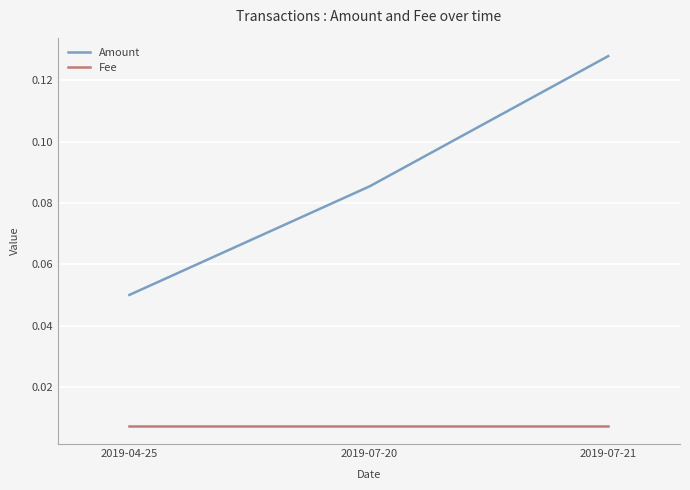

Rank the series by their average value, from highest to lowest.

Amount, Fee